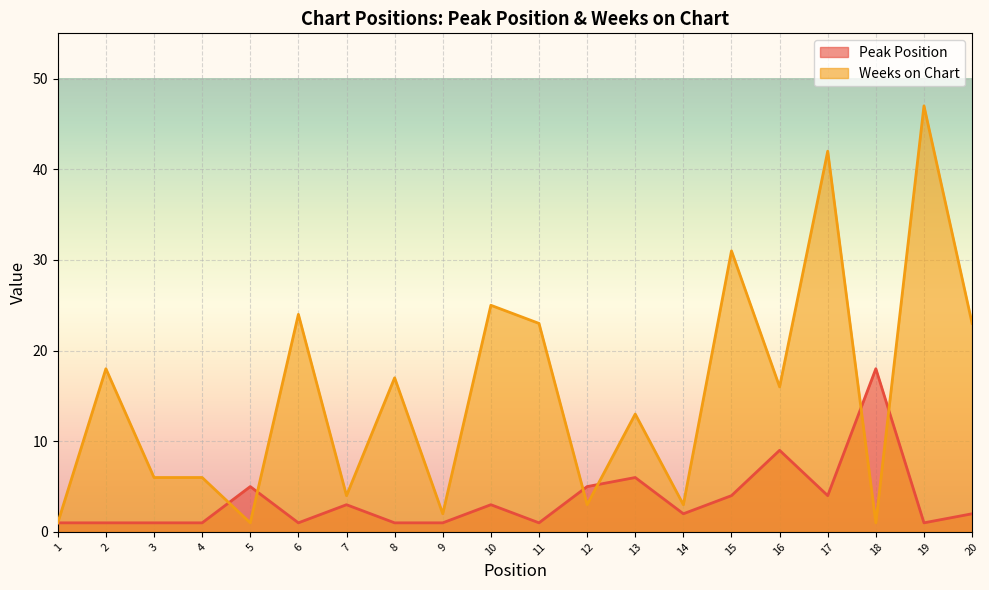

Between 13 and 19, which series saw the biggest shift?

Weeks on Chart